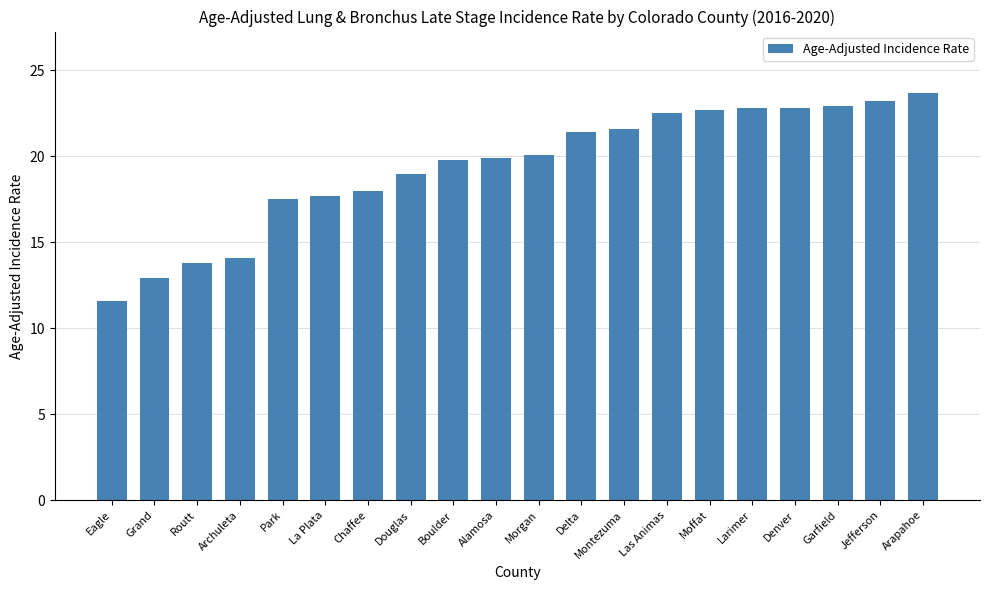

What is the difference between the maximum and second lowest values?

10.8